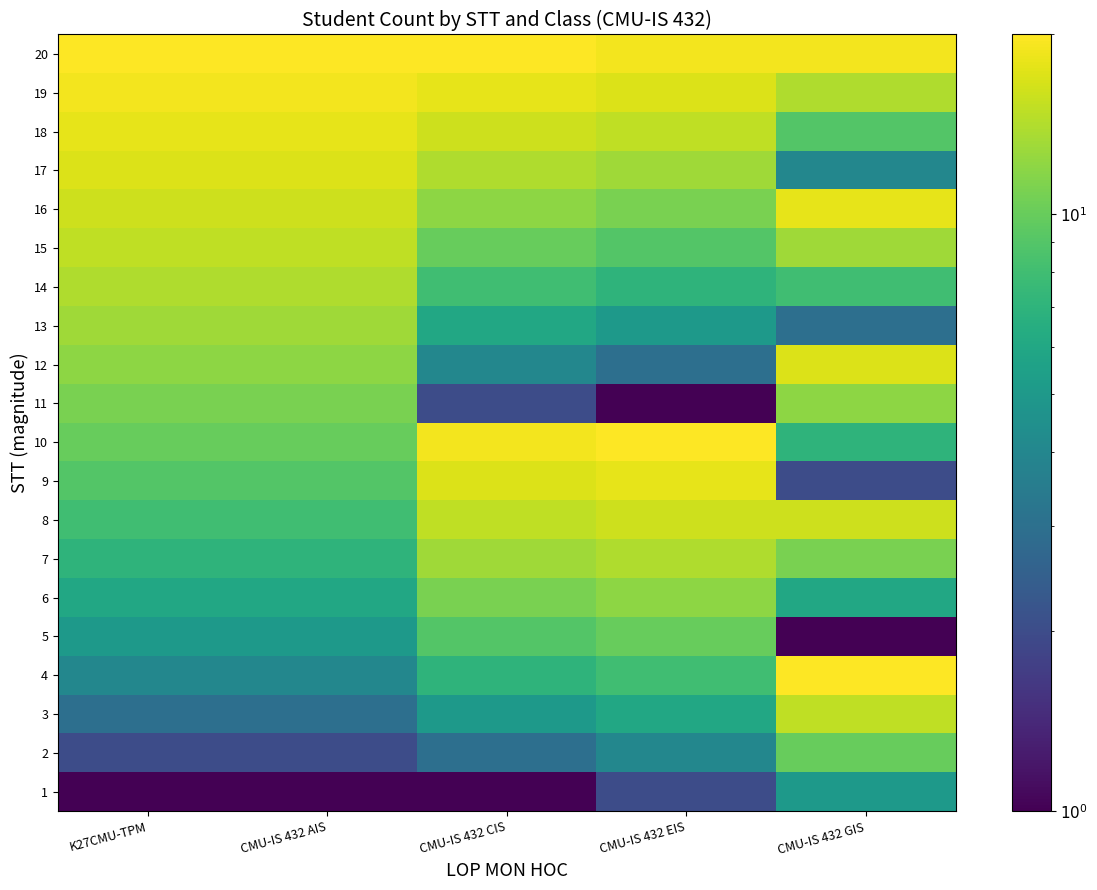

List the series in order of their peak value, lowest first.

1, 2, 5, 6, 11, 13, 7, 14, 3, 15, 8, 12, 17, 9, 16, 18, 19, 4, 10, 20